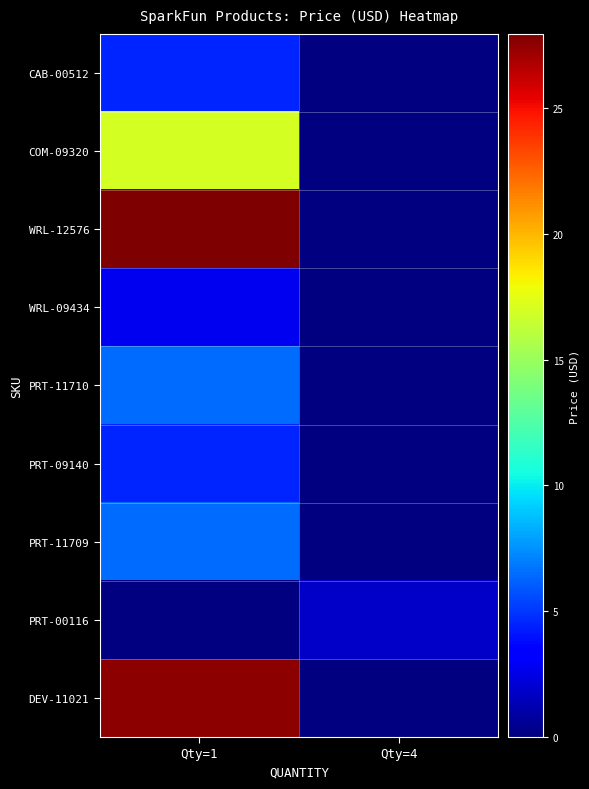

The row_5 series shows 6.5 at Qty=1. True or false?

False